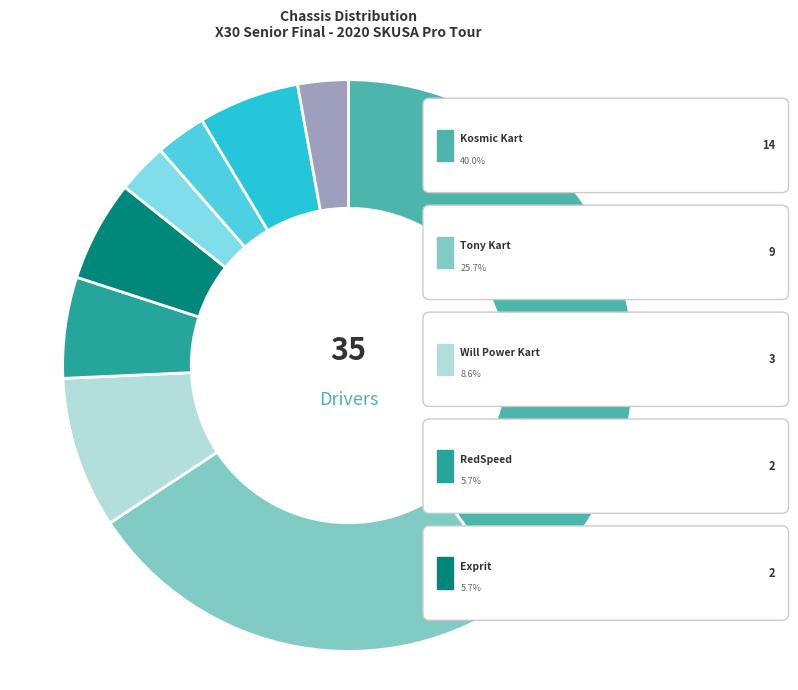

Rank the categories by value from highest to lowest.

Kosmic Kart, Tony Kart, Will Power Kart, RedSpeed, Exprit, CRG Kart, BirelART, FA Kart, Ricciardo